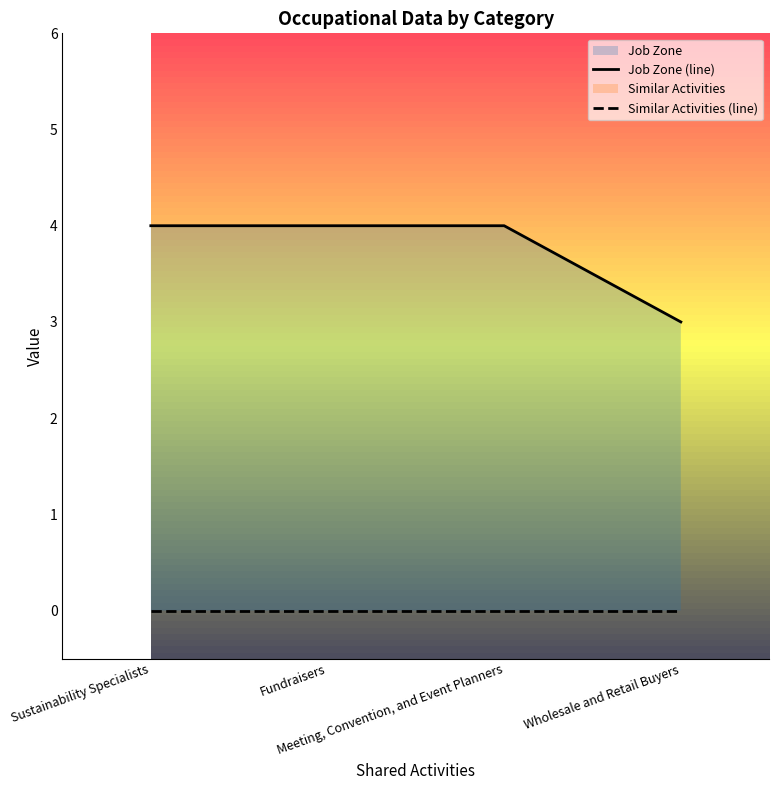

Which category has the highest value across all series?

Sustainability Specialists